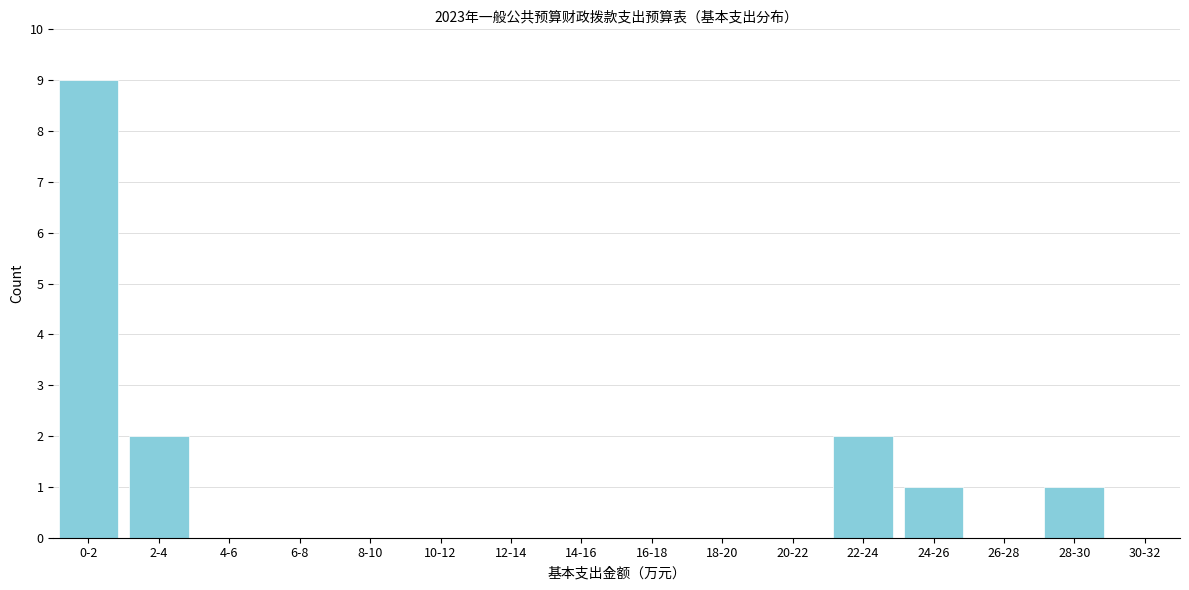

Reading left to right, extract all data points from this chart.

0-2=9	2-4=2	4-6=0	6-8=0	8-10=0	10-12=0	12-14=0	14-16=0	16-18=0	18-20=0	20-22=0	22-24=2	24-26=1	26-28=0	28-30=1	30-32=0